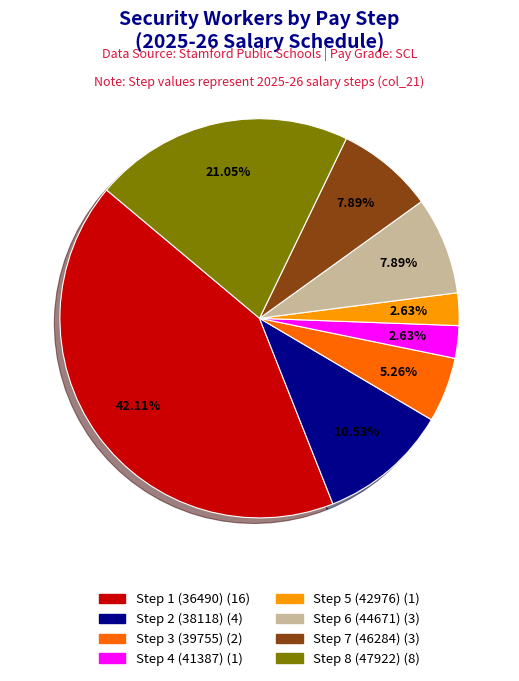

To the nearest percent, what is the difference between the Step 6 (44671) and Step 5 (42976) slice percentages?

5%